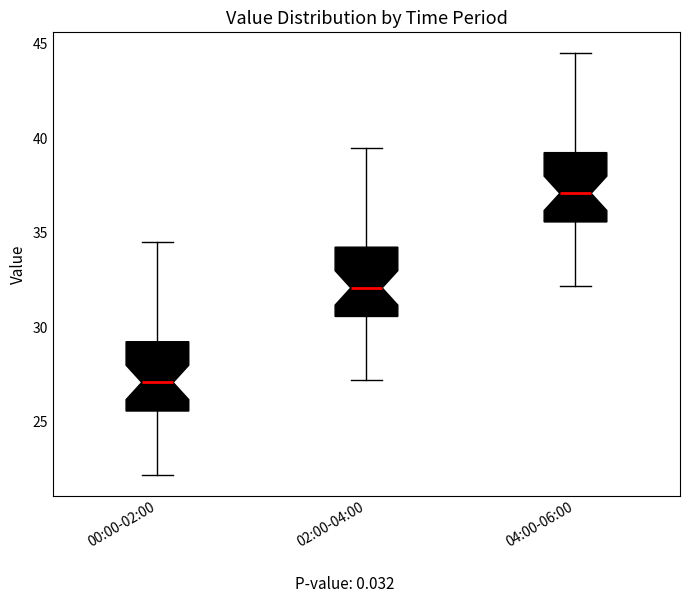

Where is the lower edge of the box for 00:00-02:00 on the y-axis? The values are not printed on the chart, so give them approximately, as read against the axis.

25.5